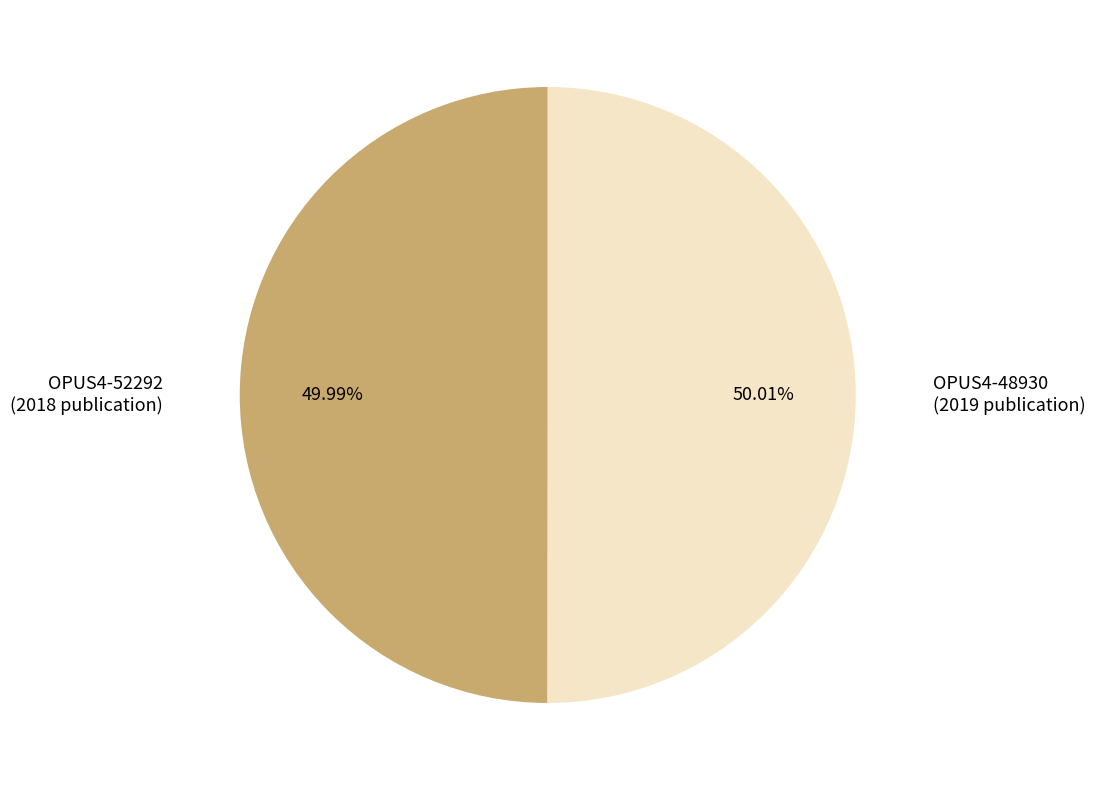

How many slices are in this pie chart?

2